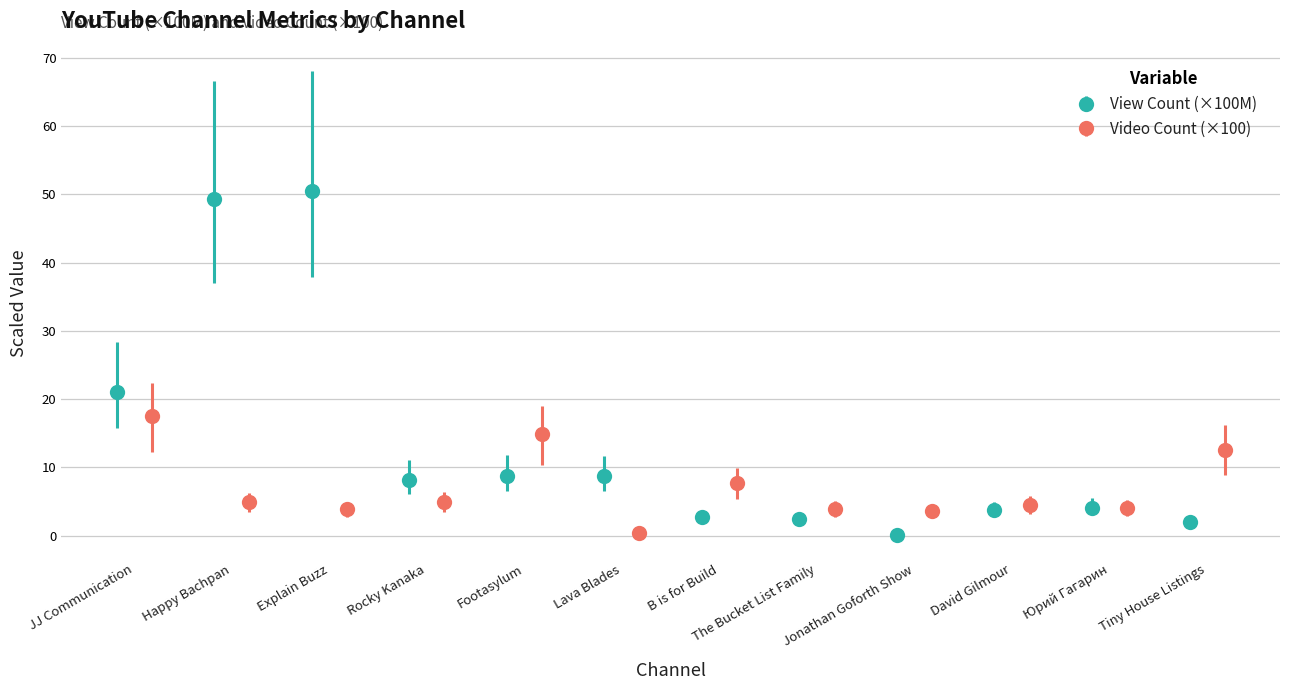

True or false: View Count (×100M) has more than 1 points higher than both neighbors.

True